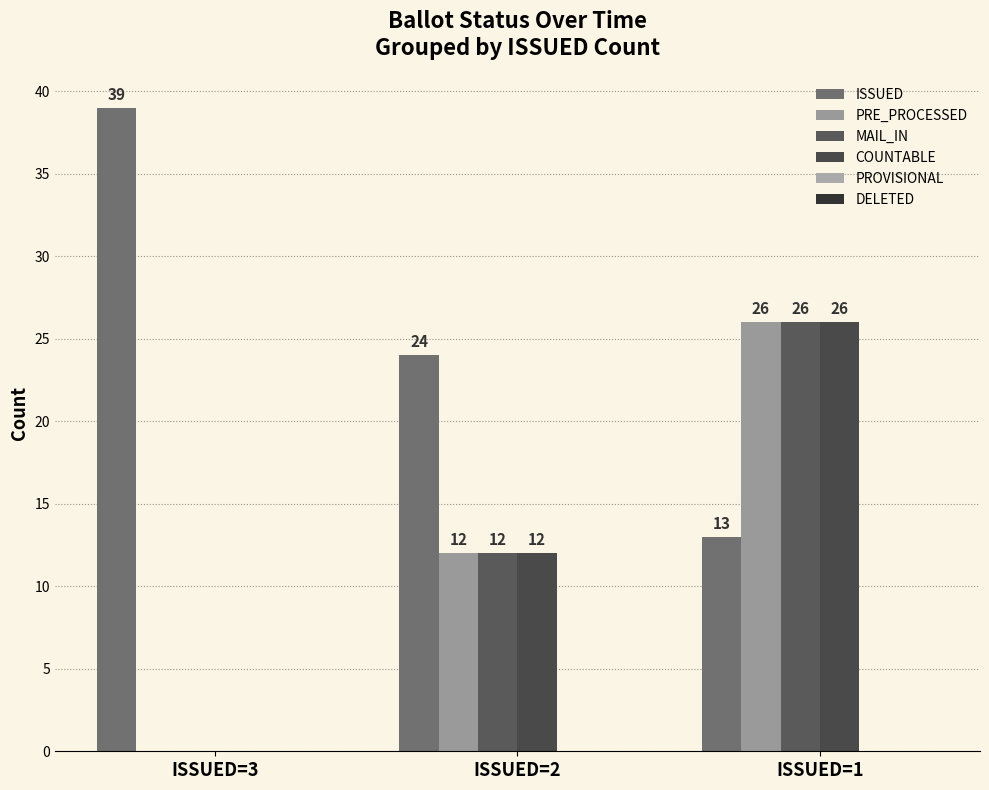

What is the minimum value for ISSUED?

13